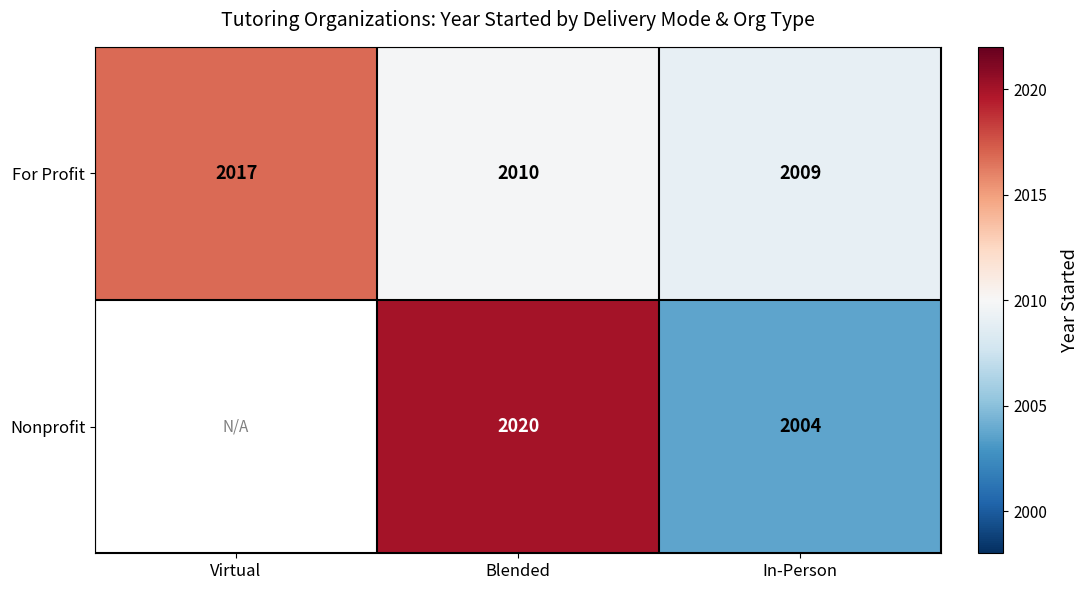

What is the difference between the highest and lowest values at In-Person?

5.0